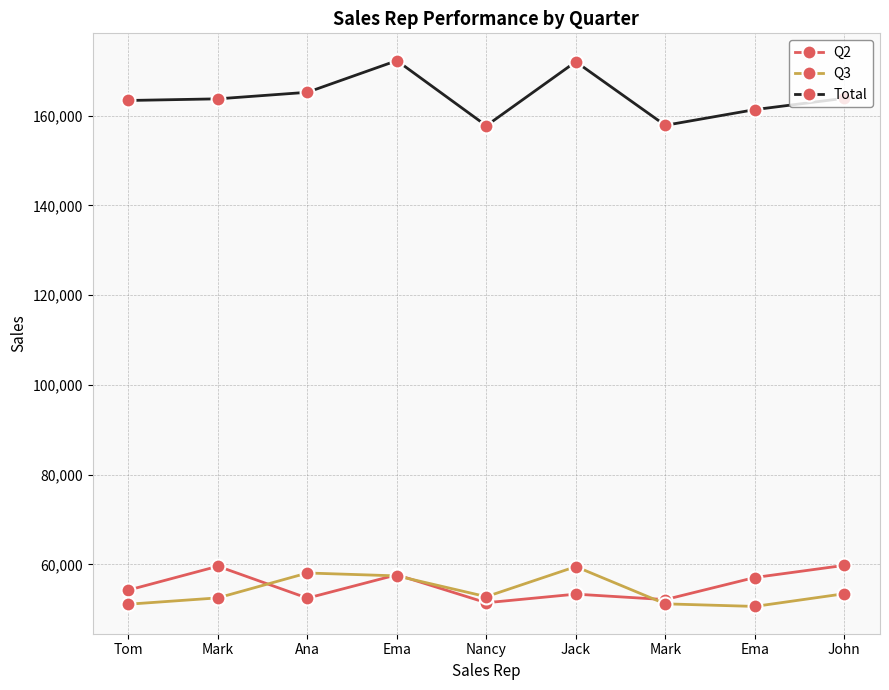

Reading left to right, extract all data points from this chart.

Q2: Tom=54293	Mark=59602	Ana=52499	Ema=57697	Nancy=51475	Jack=53387	Mark=52170	Ema=57088	John=59793
Q3: Tom=51146	Mark=52558	Ana=58099	Ema=57455	Nancy=52822	Jack=59516	Mark=51228	Ema=50650	John=53475
Total: Tom=163347	Mark=163712	Ana=165172	Ema=172225	Nancy=157722	Jack=171979	Mark=157814	Ema=161309	John=163835